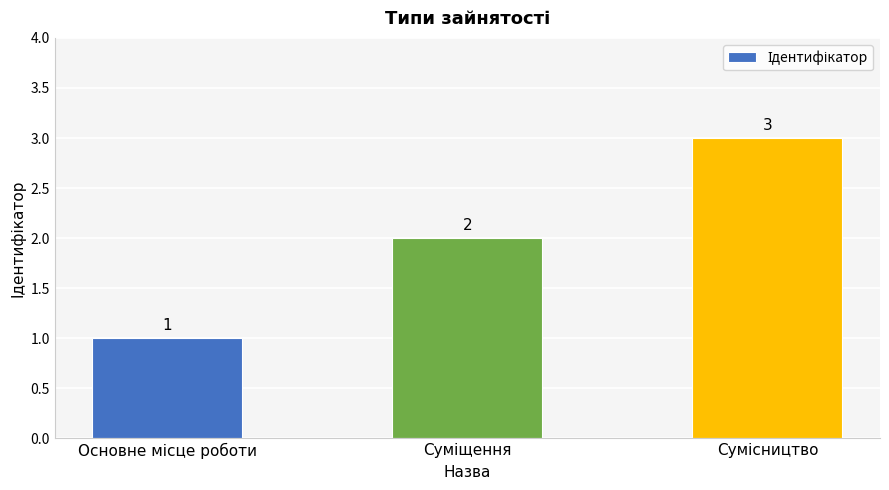

How many values are between 1 and 3?

3